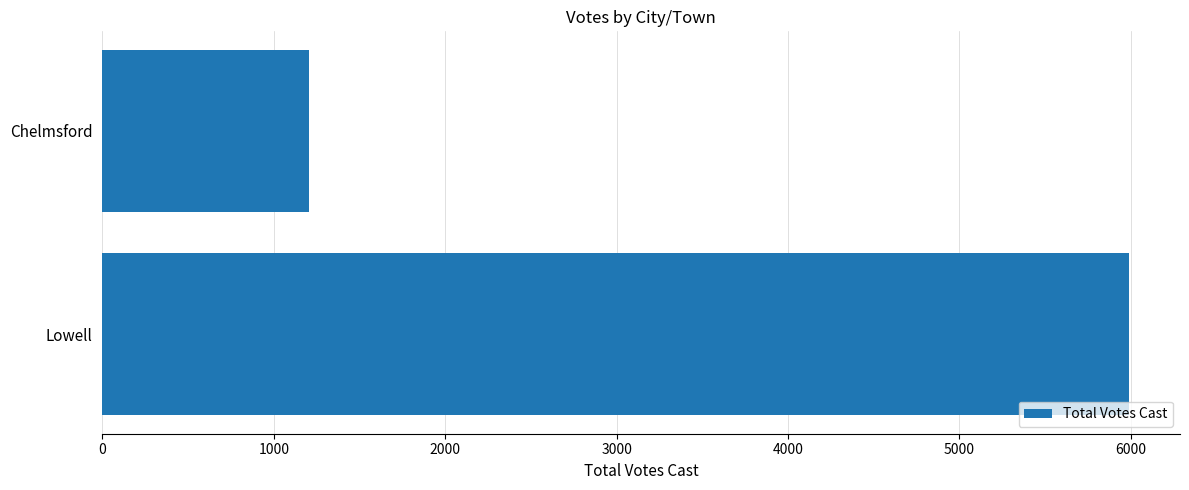

How many values are between 1206 and 5987?

2